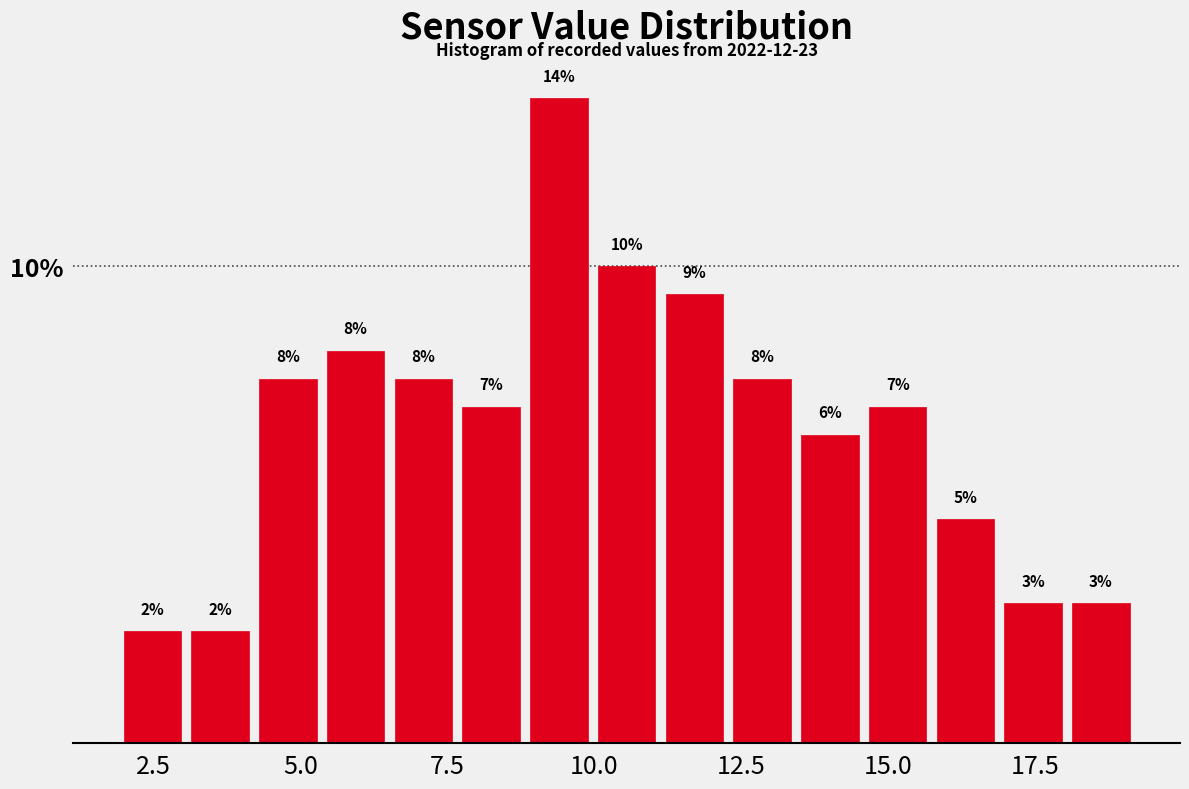

Read against the x-axis, roughly where is the centre of the tallest bar?

9.5